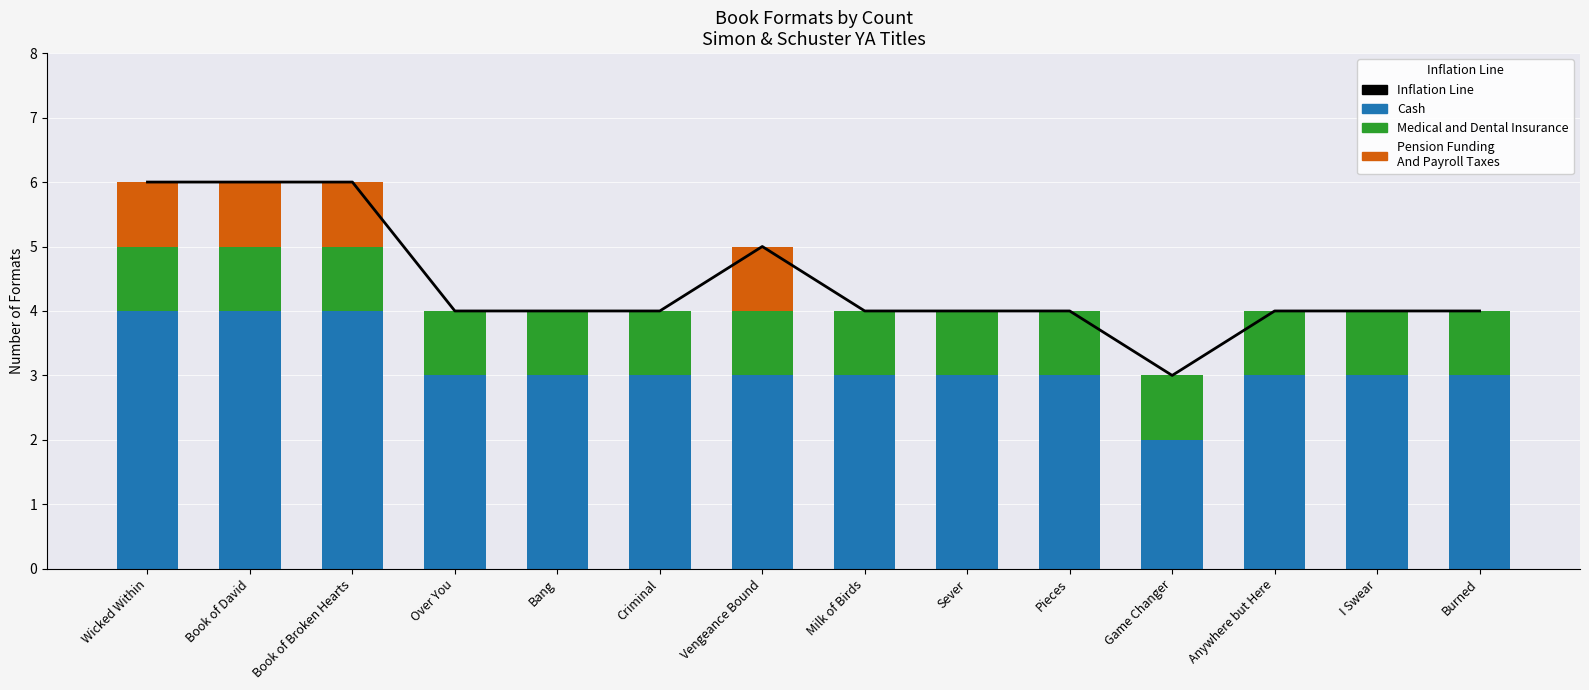

Which series changed the most between Wicked Within and Book of Broken Hearts?

Inflation Line